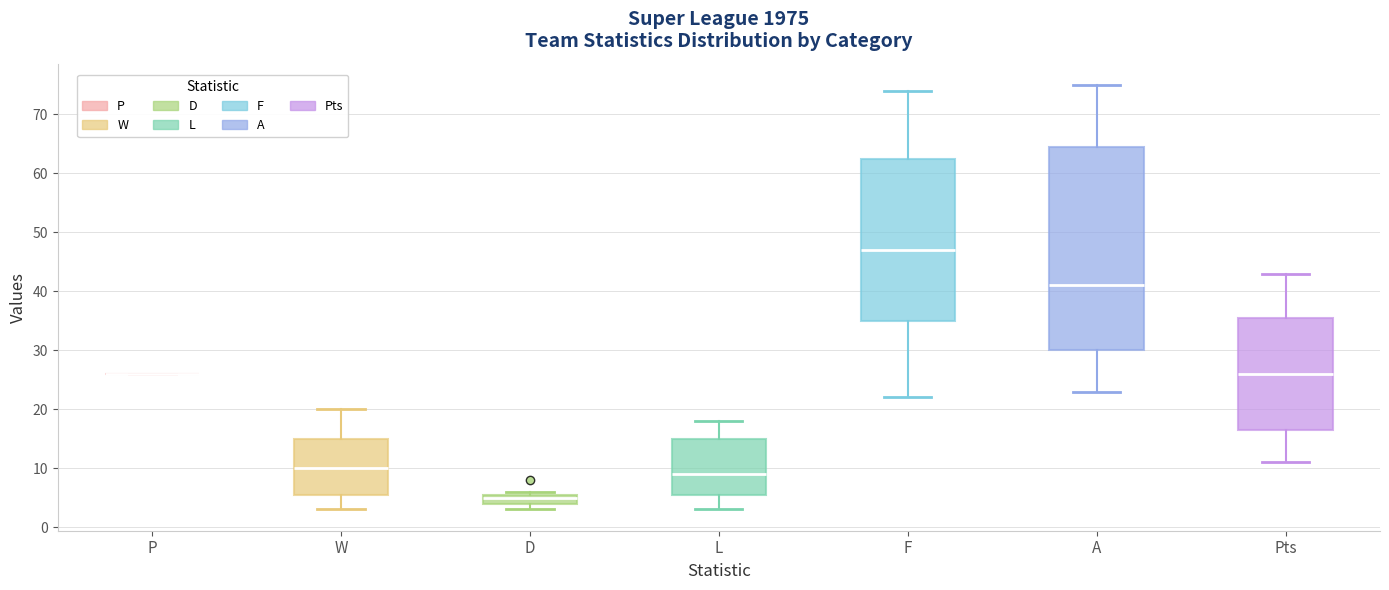

Reading left to right, transcribe this box plot: for each box, give where its median line is, the range the box spans, and where its two whiskers end, as read against the y-axis. The values are not printed on the chart, so give them approximately, as read against the axis.

P: box collapsed to a line at 26, whiskers 26 to 26
W: median 10, box 6 to 15, whiskers 3 to 20
D: median 5, box 4 to 6, whiskers 3 to 6 (just above the box's upper edge)
L: median 9, box 6 to 15, whiskers 3 to 18
F: median 47, box 35 to 63, whiskers 22 to 74
A: median 41, box 30 to 65, whiskers 23 to 75
Pts: median 26, box 17 to 36, whiskers 11 to 43